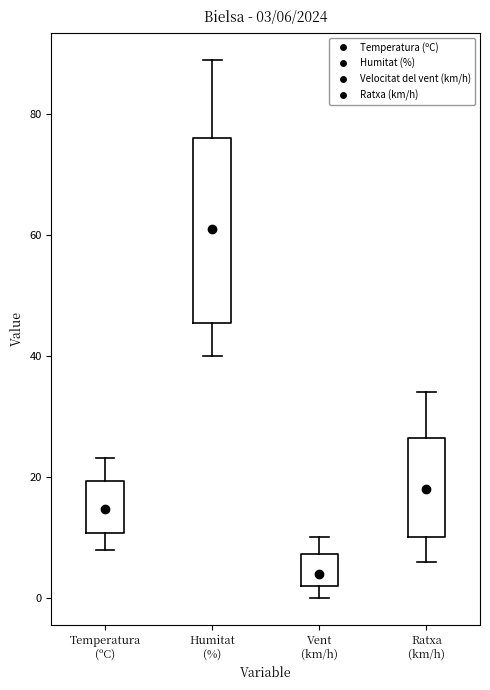

Which box is the tallest, from its lower edge to its upper edge?

Humitat (%)